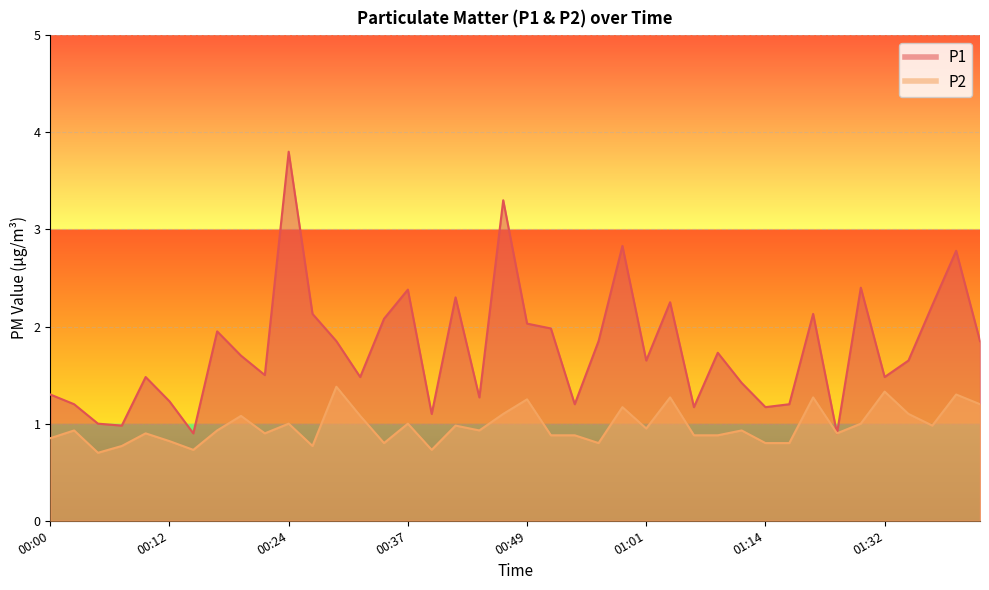

The P1 series shows 1.0 at 00:56. True or false?

False